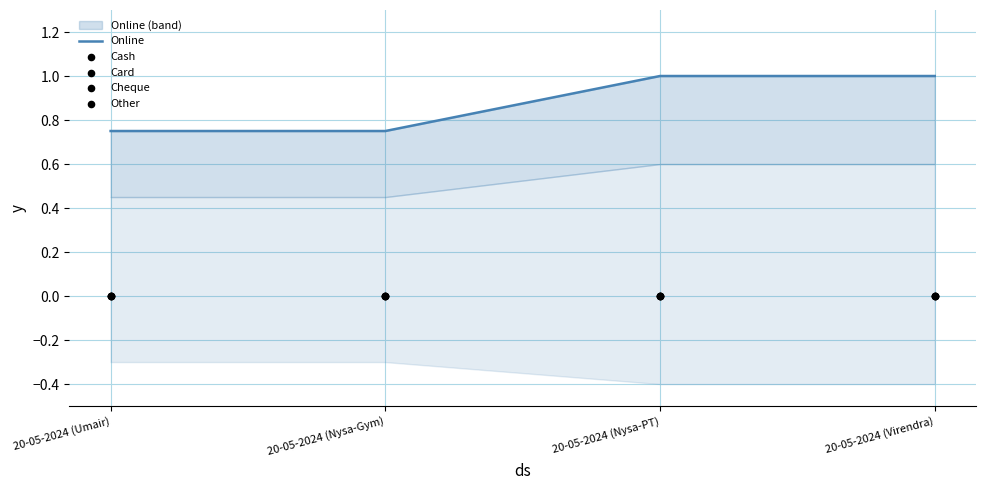

At which category is the sum across all series the highest?

20-05-2024 (Nysa-PT)